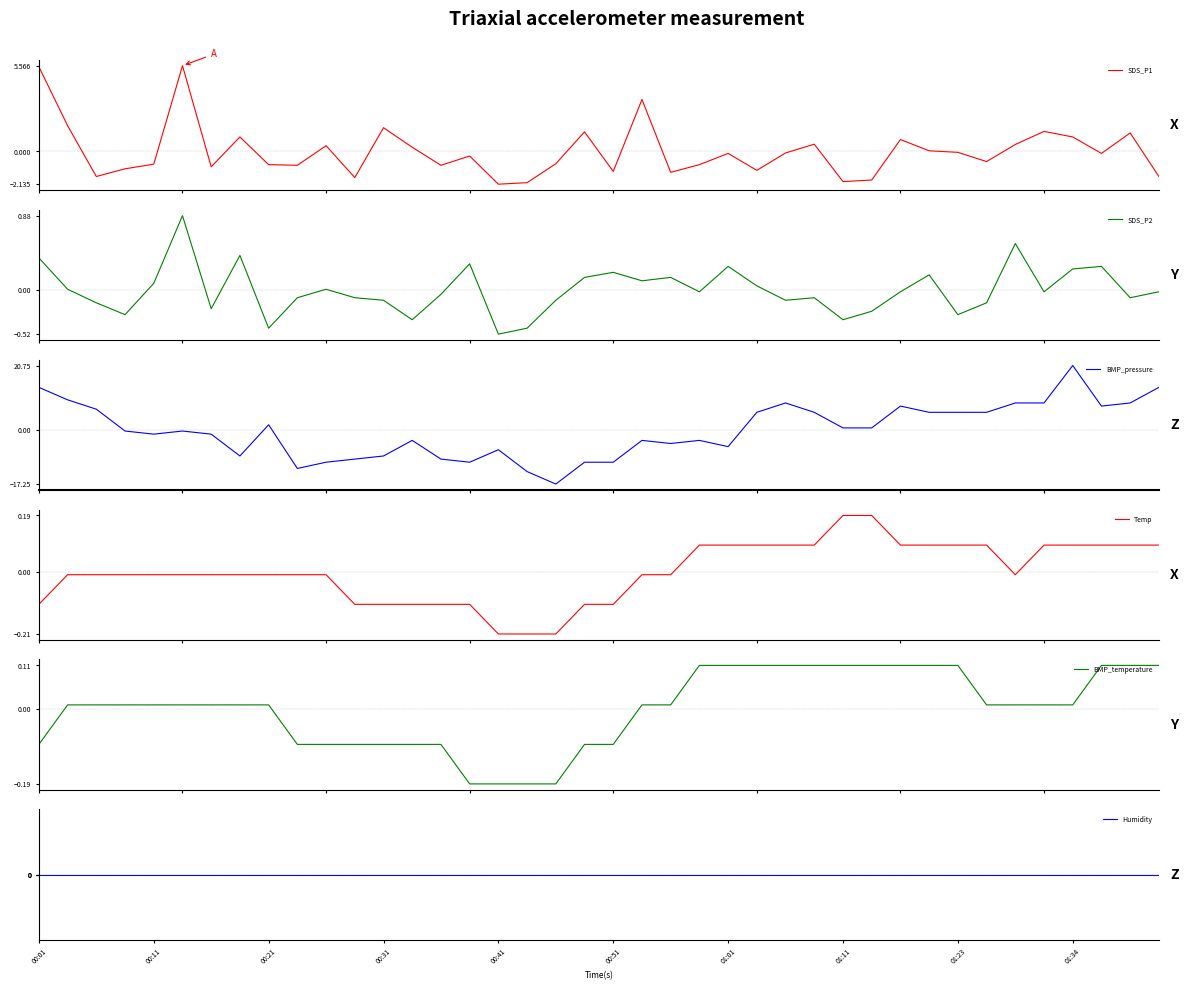

Reading left to right, extract all data points from this chart.

SDS_P1: 5.5	1.7	-1.6	-1.1	-0.8	5.6	-1.0	0.9	-0.9	-0.9	0.4	-1.7	1.5	0.3	-0.9	-0.3	-2.1	-2.0	-0.8	1.3	-1.3	3.4	-1.4	-0.9	-0.1	-1.2	-0.1	0.5	-2.0	-1.9	0.8	0.0	-0.1	-0.7	0.4	1.3	0.9	-0.1	1.2	-1.6
SDS_P2: 0.4	0.0	-0.1	-0.3	0.1	0.9	-0.2	0.4	-0.4	-0.1	0.0	-0.1	-0.1	-0.3	-0.0	0.3	-0.5	-0.4	-0.1	0.2	0.2	0.1	0.2	-0.0	0.3	0.1	-0.1	-0.1	-0.3	-0.2	-0.0	0.2	-0.3	-0.1	0.6	-0.0	0.3	0.3	-0.1	-0.0
BMP_pressure: 13.8	9.8	6.8	-0.2	-1.2	-0.2	-1.2	-8.2	1.8	-12.2	-10.2	-9.2	-8.2	-3.2	-9.2	-10.2	-6.2	-13.2	-17.2	-10.2	-10.2	-3.2	-4.2	-3.2	-5.2	5.8	8.8	5.8	0.8	0.8	7.8	5.8	5.8	5.8	8.8	8.8	20.8	7.8	8.8	13.8
Temp: -0.1	-0.0	-0.0	-0.0	-0.0	-0.0	-0.0	-0.0	-0.0	-0.0	-0.0	-0.1	-0.1	-0.1	-0.1	-0.1	-0.2	-0.2	-0.2	-0.1	-0.1	-0.0	-0.0	0.1	0.1	0.1	0.1	0.1	0.2	0.2	0.1	0.1	0.1	0.1	-0.0	0.1	0.1	0.1	0.1	0.1
BMP_temperature: -0.1	0.0	0.0	0.0	0.0	0.0	0.0	0.0	0.0	-0.1	-0.1	-0.1	-0.1	-0.1	-0.1	-0.2	-0.2	-0.2	-0.2	-0.1	-0.1	0.0	0.0	0.1	0.1	0.1	0.1	0.1	0.1	0.1	0.1	0.1	0.1	0.0	0.0	0.0	0.0	0.1	0.1	0.1
Humidity: 0.0	0.0	0.0	0.0	0.0	0.0	0.0	0.0	0.0	0.0	0.0	0.0	0.0	0.0	0.0	0.0	0.0	0.0	0.0	0.0	0.0	0.0	0.0	0.0	0.0	0.0	0.0	0.0	0.0	0.0	0.0	0.0	0.0	0.0	0.0	0.0	0.0	0.0	0.0	0.0